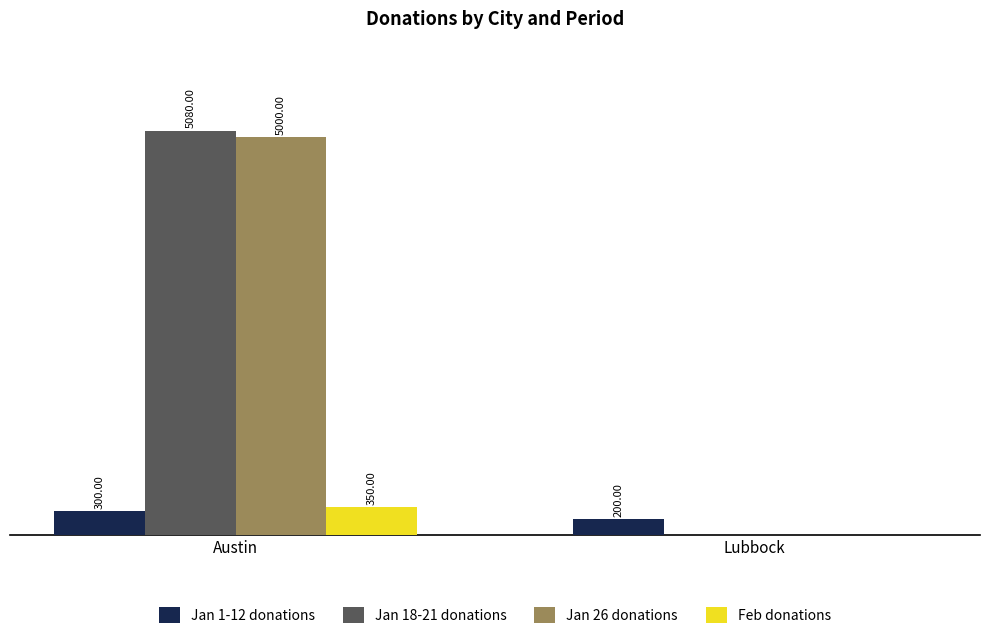

At which category is the sum across all series the highest?

Austin